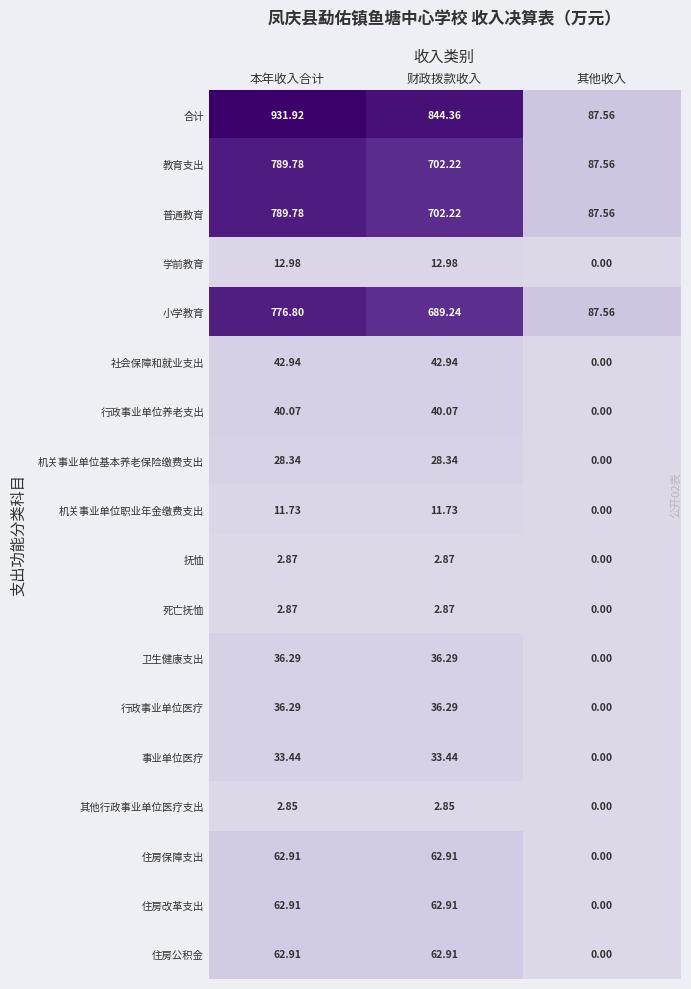

Which label corresponds to the largest value in the chart?

本年收入合计